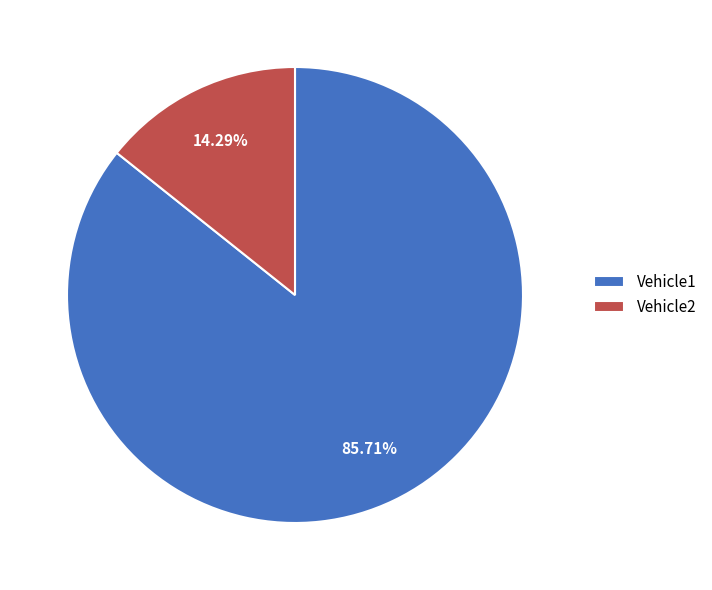

To the nearest percent, what is the average slice percentage?

50%